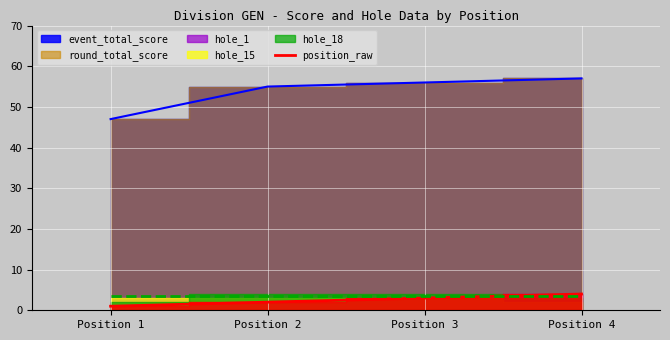

What is the maximum value for position_raw?

4